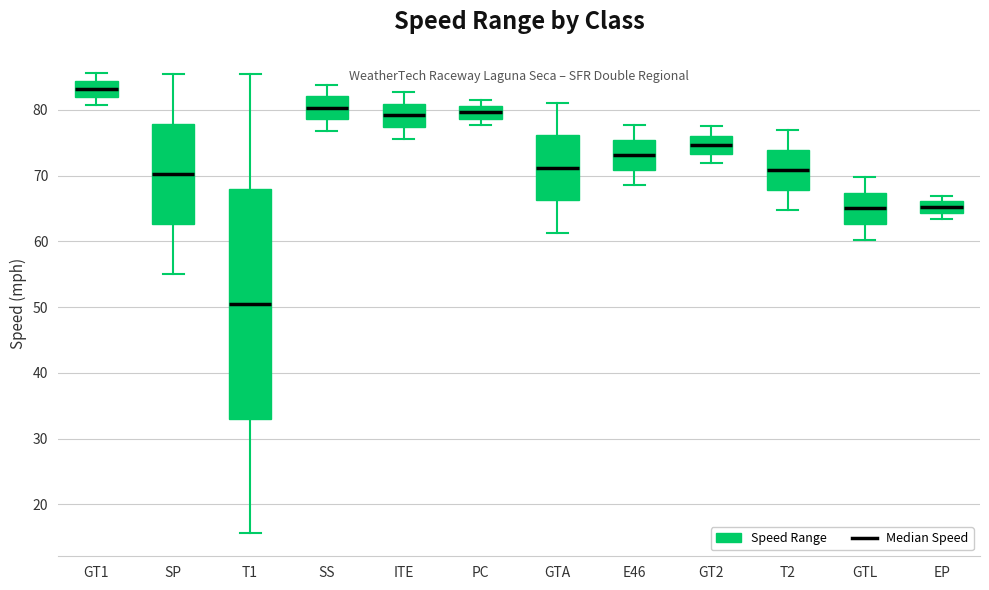

Which box has the lowest median line?

T1